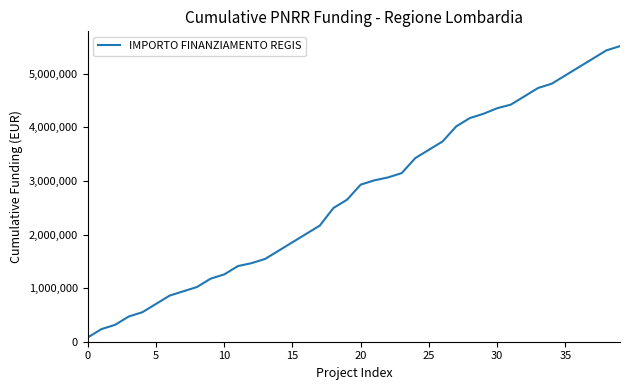

Reading left to right, extract all data points from this chart.

79922	235156	315078	470312	550234	705468	860702	940624	1020546	1175780	1255702	1410936	1465348	1545270	1700504	1855738	2010972	2166206	2494366	2649600	2930532	3010454	3064866	3144788	3425720	3580954	3736188	4017120	4172354	4252276	4355720	4422887	4578121	4733355	4813277	4968511	5123745	5278979	5434213	5514135